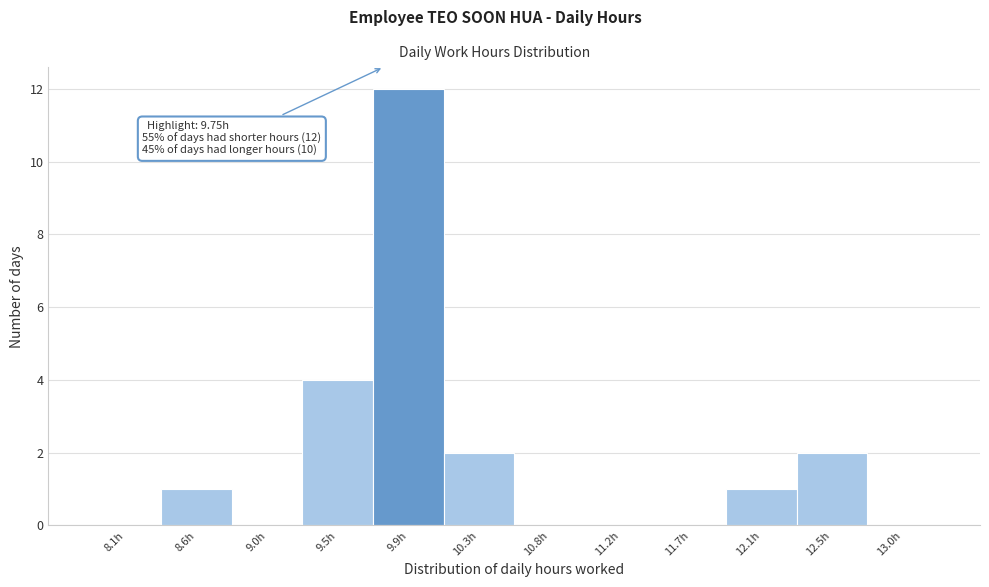

Which range on the x-axis has the tallest bar?

9.70 to 10.10